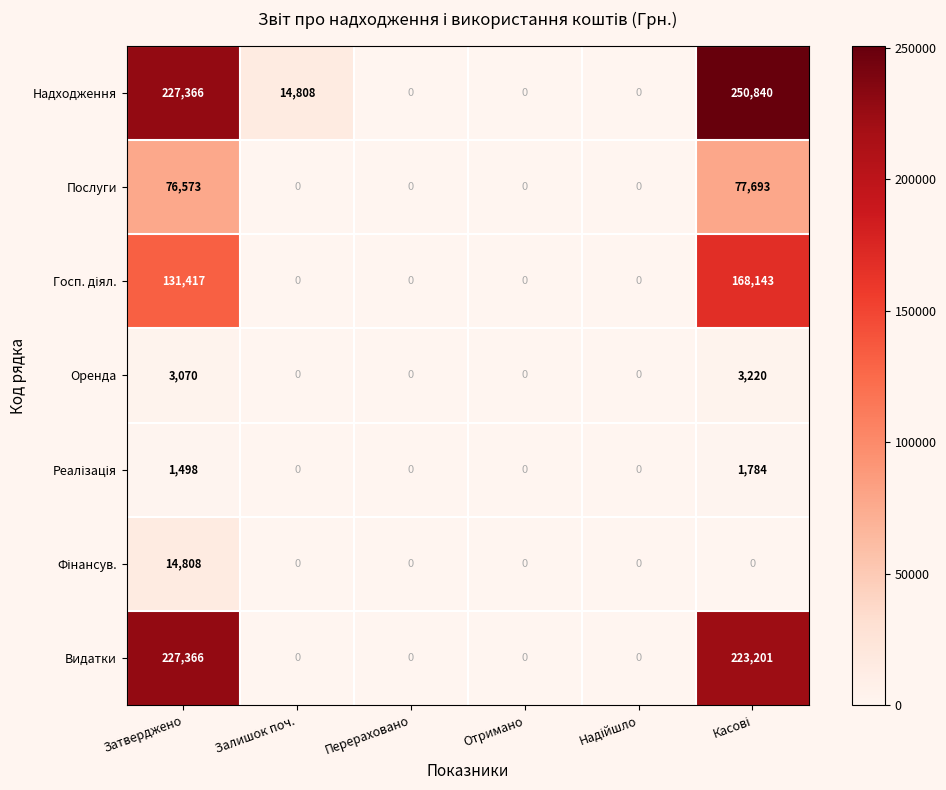

Which series has the largest range (max minus min)?

Надходження